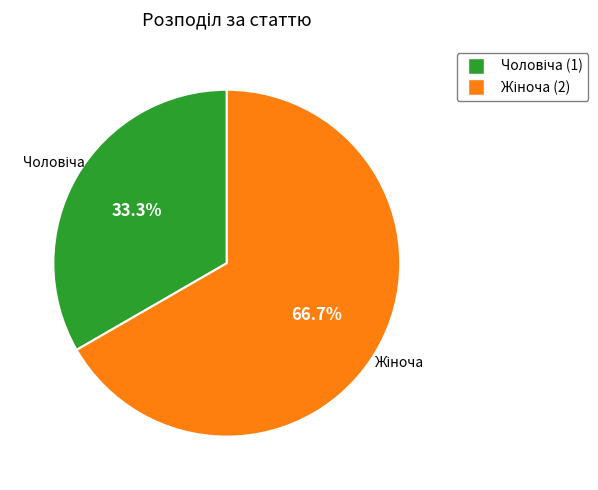

How many segments does this pie chart have?

2